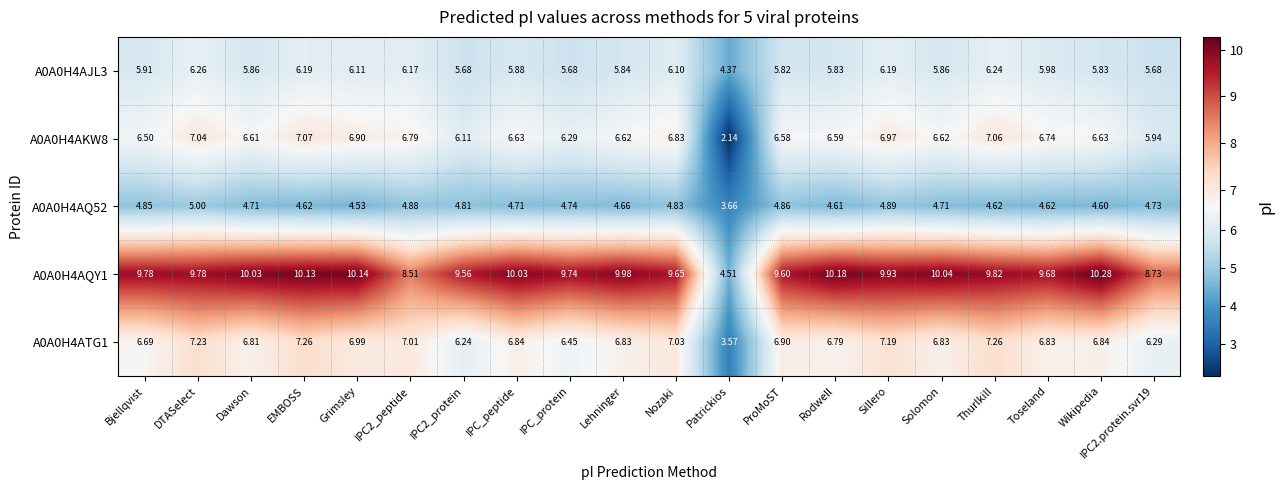

At which label does A0A0H4AQ52 first exceed 4?

Bjellqvist